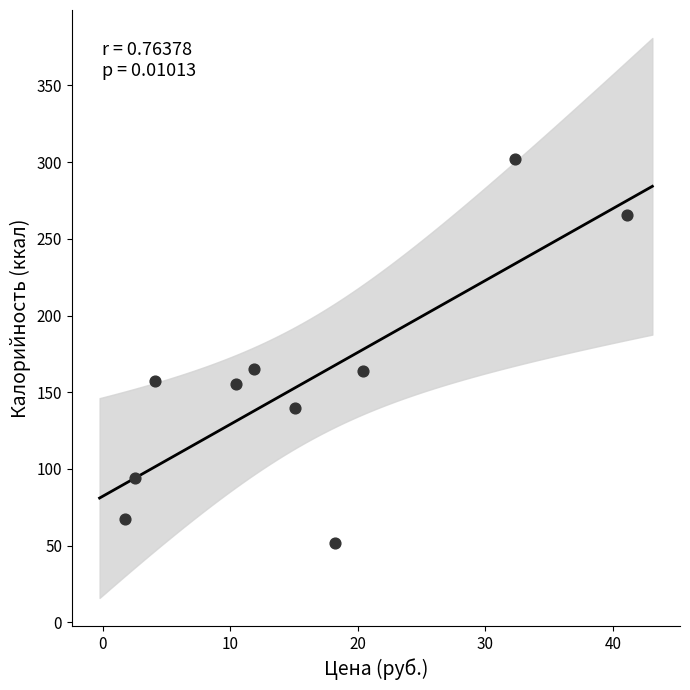

What is the average Y value?

156.2